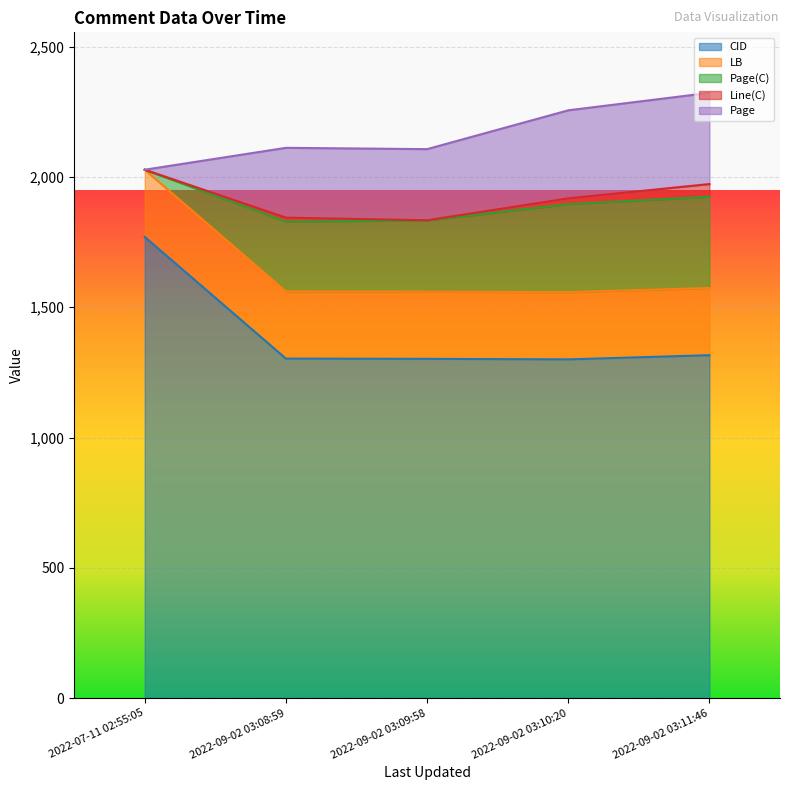

Where is LB nearest to the value 258?

2022-09-02 03:11:46